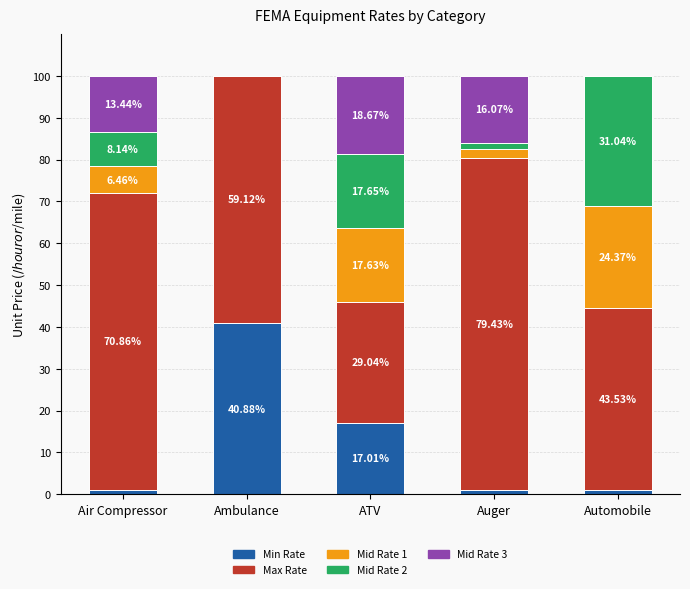

How many distinct data groups are displayed?

5